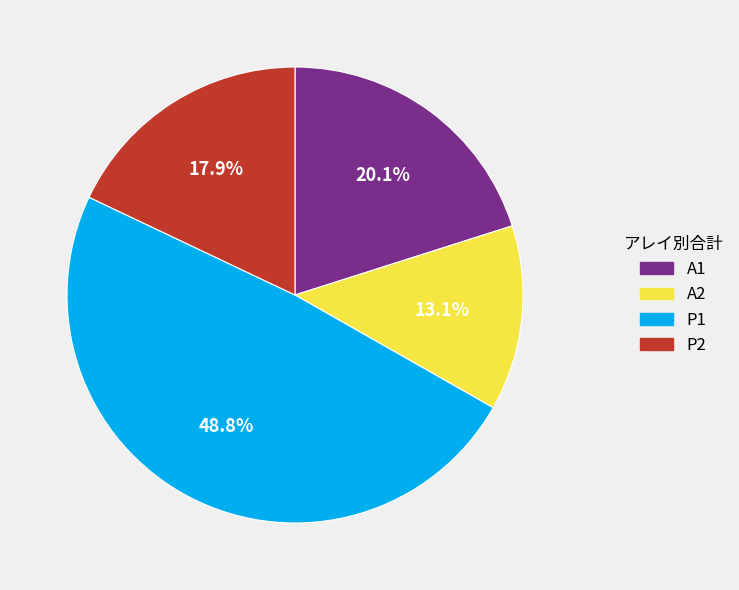

Which slice is the smallest?

A2